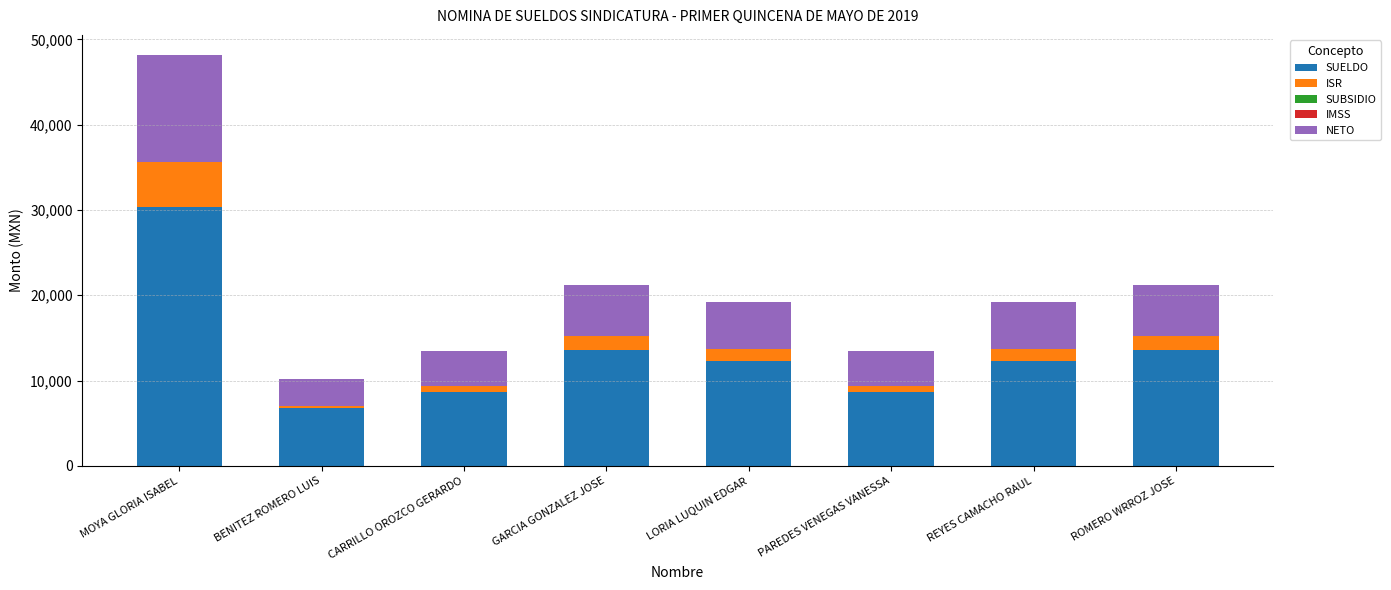

Reading left to right, what are the values for SUELDO?

MOYA GLORIA ISABEL=30313.0	BENITEZ ROMERO LUIS=6733.1	CARRILLO OROZCO GERARDO=8705.1	GARCIA GONZALEZ JOSE=13614.6	LORIA LUQUIN EDGAR=12343.0	PAREDES VENEGAS VANESSA=8705.1	REYES CAMACHO RAUL=12343.0	ROMERO WRROZ JOSE=13614.6